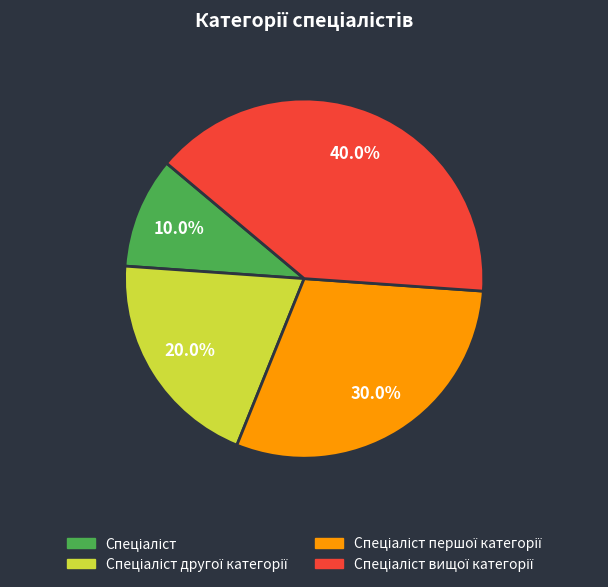

Is there any slice that represents more than half of the pie?

No